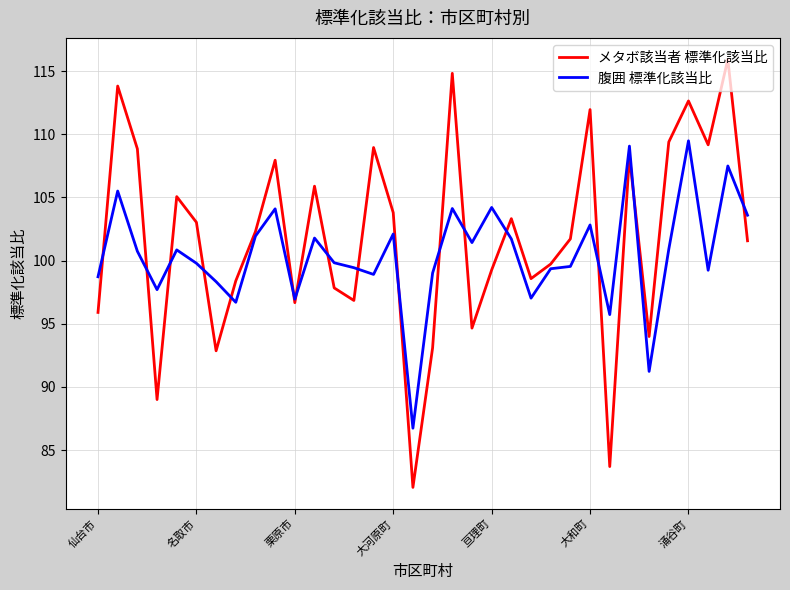

How many lines are shown in the chart?

2